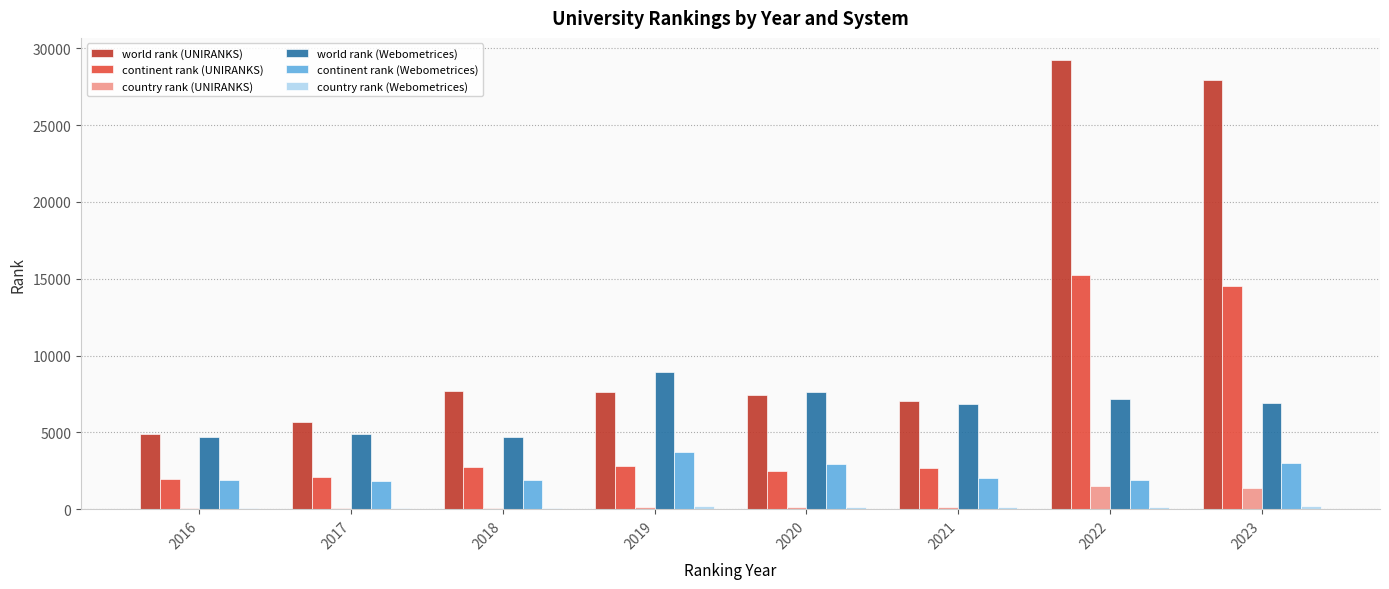

Between 2020 and 2023, which series saw the biggest shift?

world rank (UNIRANKS)